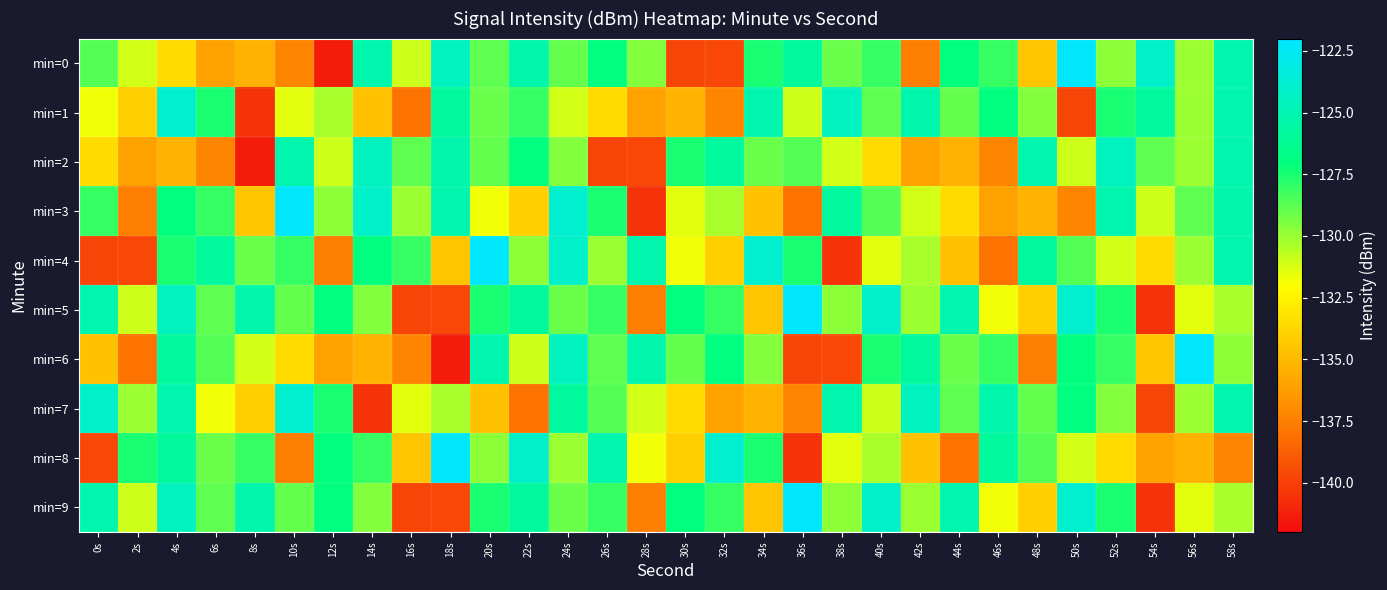

Which category has the highest value across all series?

50s